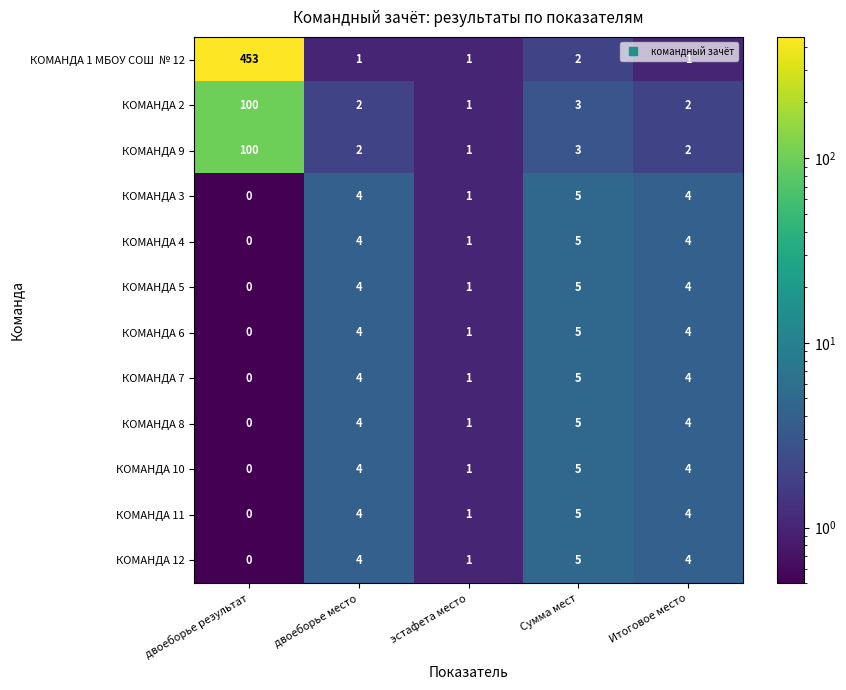

What is the sum of all КОМАНДА 8 values?

14